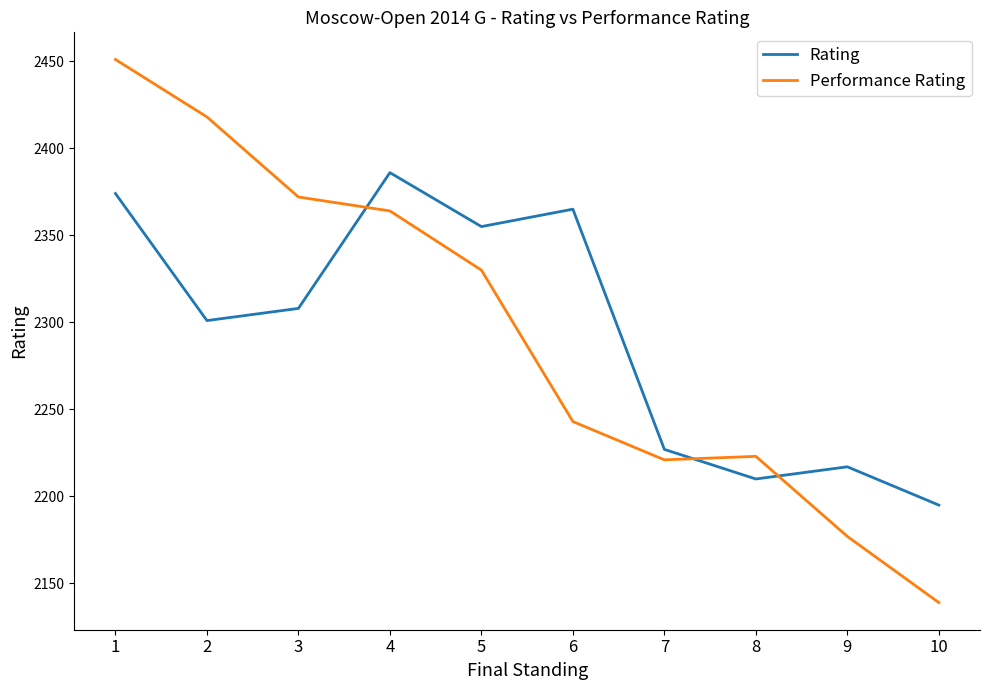

At which category is the sum across all series the highest?

1